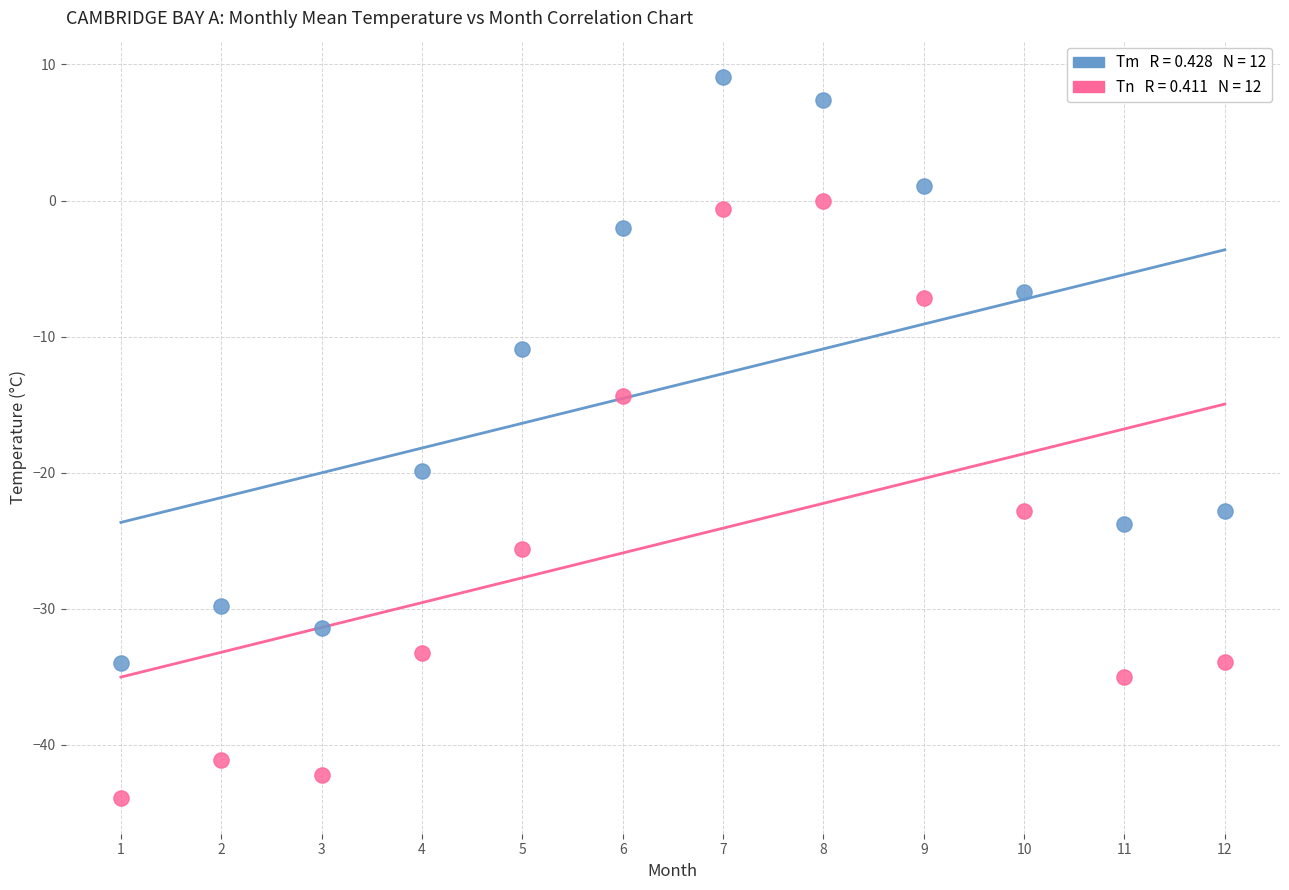

Across all data points, what is the range of Y values (max minus min)?

53.0